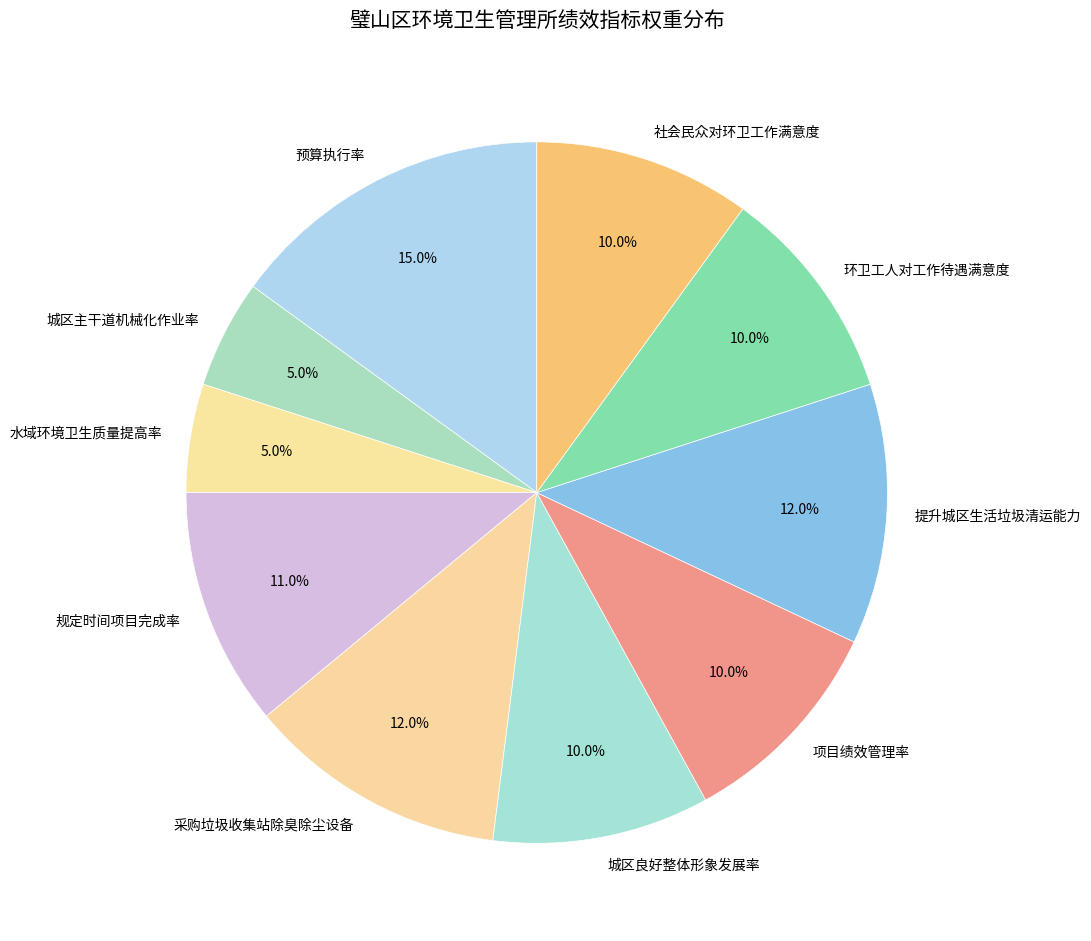

Which slice is the smallest?

城区主干道机械化作业率